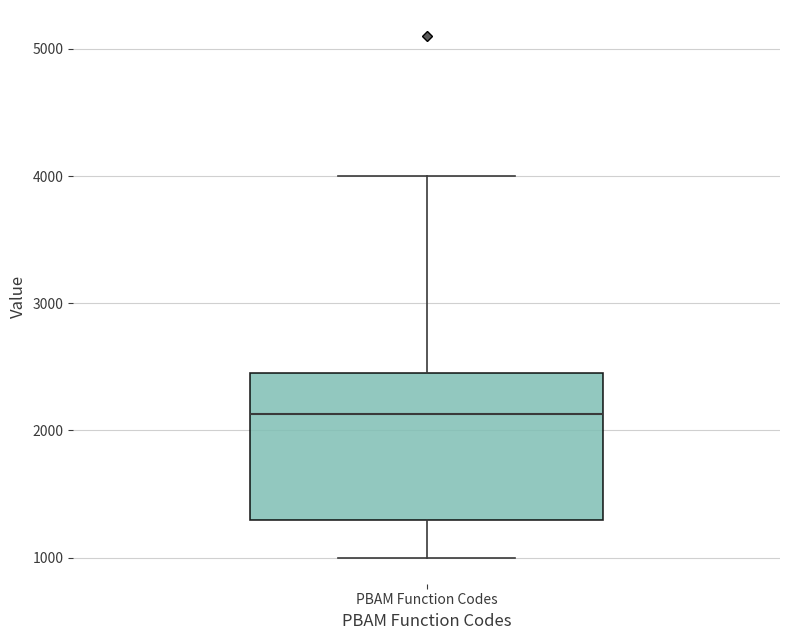

Where does the median line of the box for PBAM Function Codes sit on the y-axis? The values are not printed on the chart, so give them approximately, as read against the axis.

2100